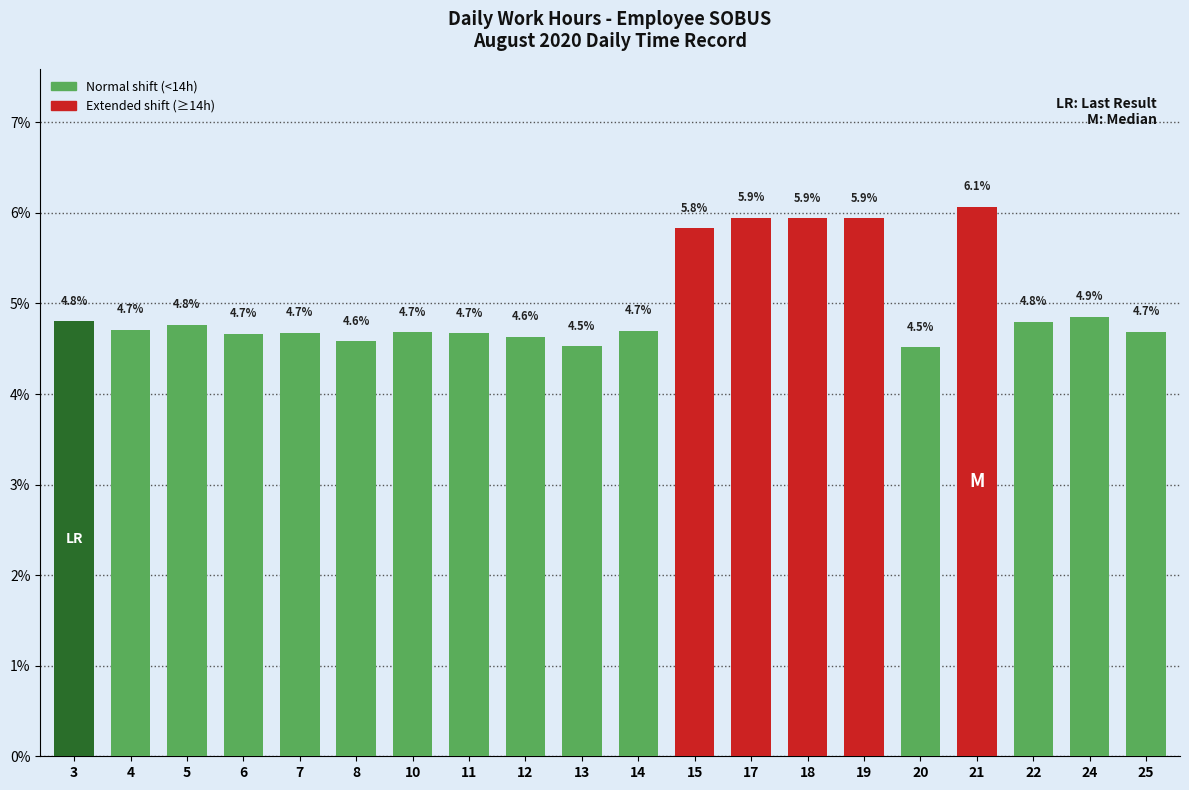

Reading left to right, what are all the values shown in this chart?

4.8	4.7	4.8	4.7	4.7	4.6	4.7	4.7	4.6	4.5	4.7	5.8	5.9	5.9	5.9	4.5	6.1	4.8	4.9	4.7